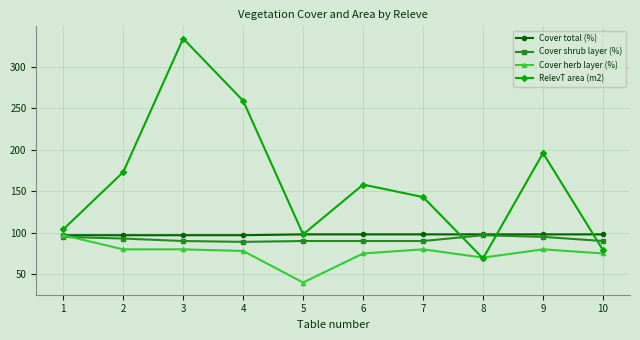

The Cover shrub layer (%) series shows 128 at 6. True or false?

False